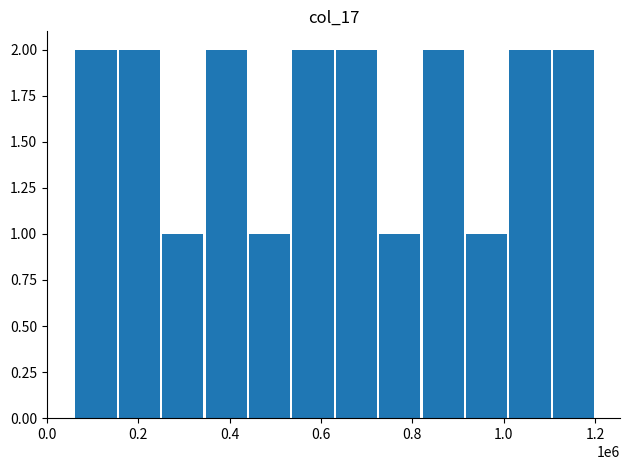

What is the value of the 8th bar from the left?

1